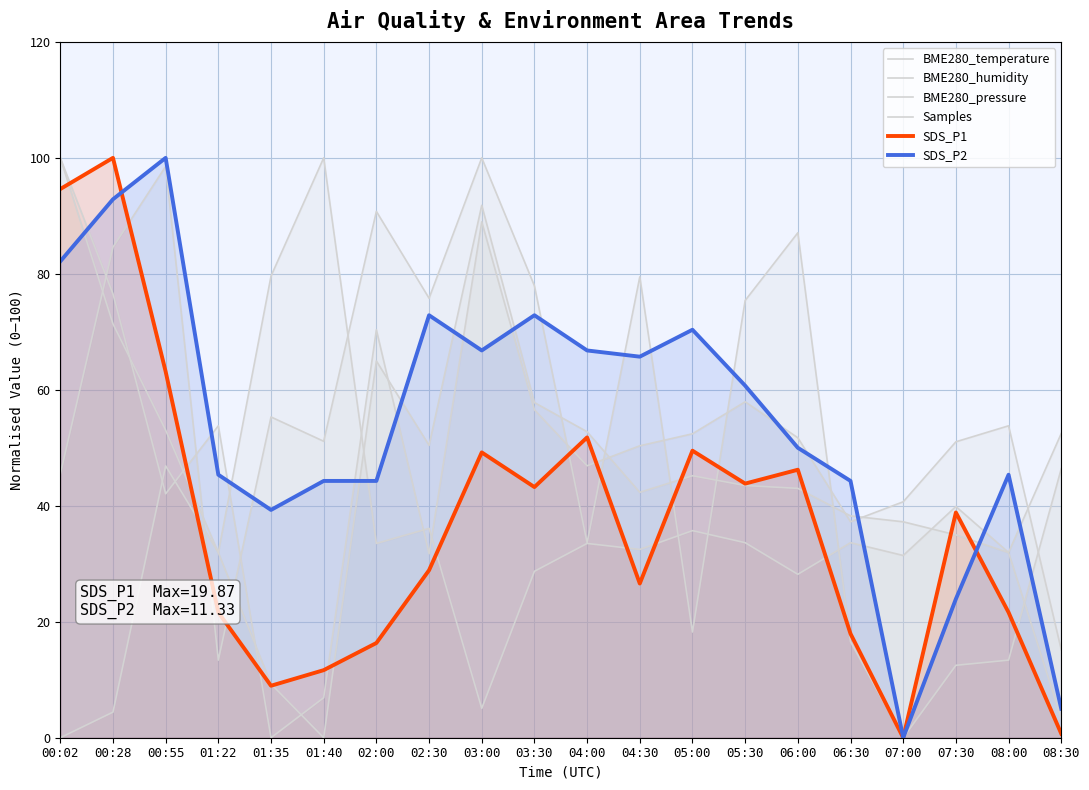

Reading left to right, list all the values displayed in this chart.

BME280_temperature: 100.0	76.6	42.1	53.8	0.0	6.9	70.3	31.7	89.0	56.6	46.9	50.3	52.4	57.9	51.7	37.2	40.7	51.0	53.8	15.2
BME280_humidity: 0.0	4.4	46.9	31.9	79.6	100.0	33.5	36.1	5.1	28.7	33.5	32.5	35.7	33.6	28.2	33.6	31.4	39.9	31.9	52.5
BME280_pressure: 100.0	71.4	53.0	31.9	9.3	0.0	65.0	50.4	91.8	57.8	52.8	42.3	45.2	43.5	43.0	38.3	37.2	35.0	31.9	3.3
Samples: 45.5	84.6	98.5	13.4	55.3	51.1	90.8	75.8	100.0	77.9	33.6	79.5	18.2	75.4	87.1	16.6	0.0	12.5	13.4	46.4
SDS_P1: 94.6	100.0	63.1	21.6	9.0	11.7	16.3	28.9	49.2	43.2	51.8	26.6	49.5	43.8	46.2	17.9	0.0	38.8	21.6	0.7
SDS_P2: 82.1	92.9	100.0	45.4	39.3	44.3	44.3	72.9	66.8	72.9	66.8	65.7	70.4	60.7	50.0	44.3	0.0	23.9	45.4	5.0